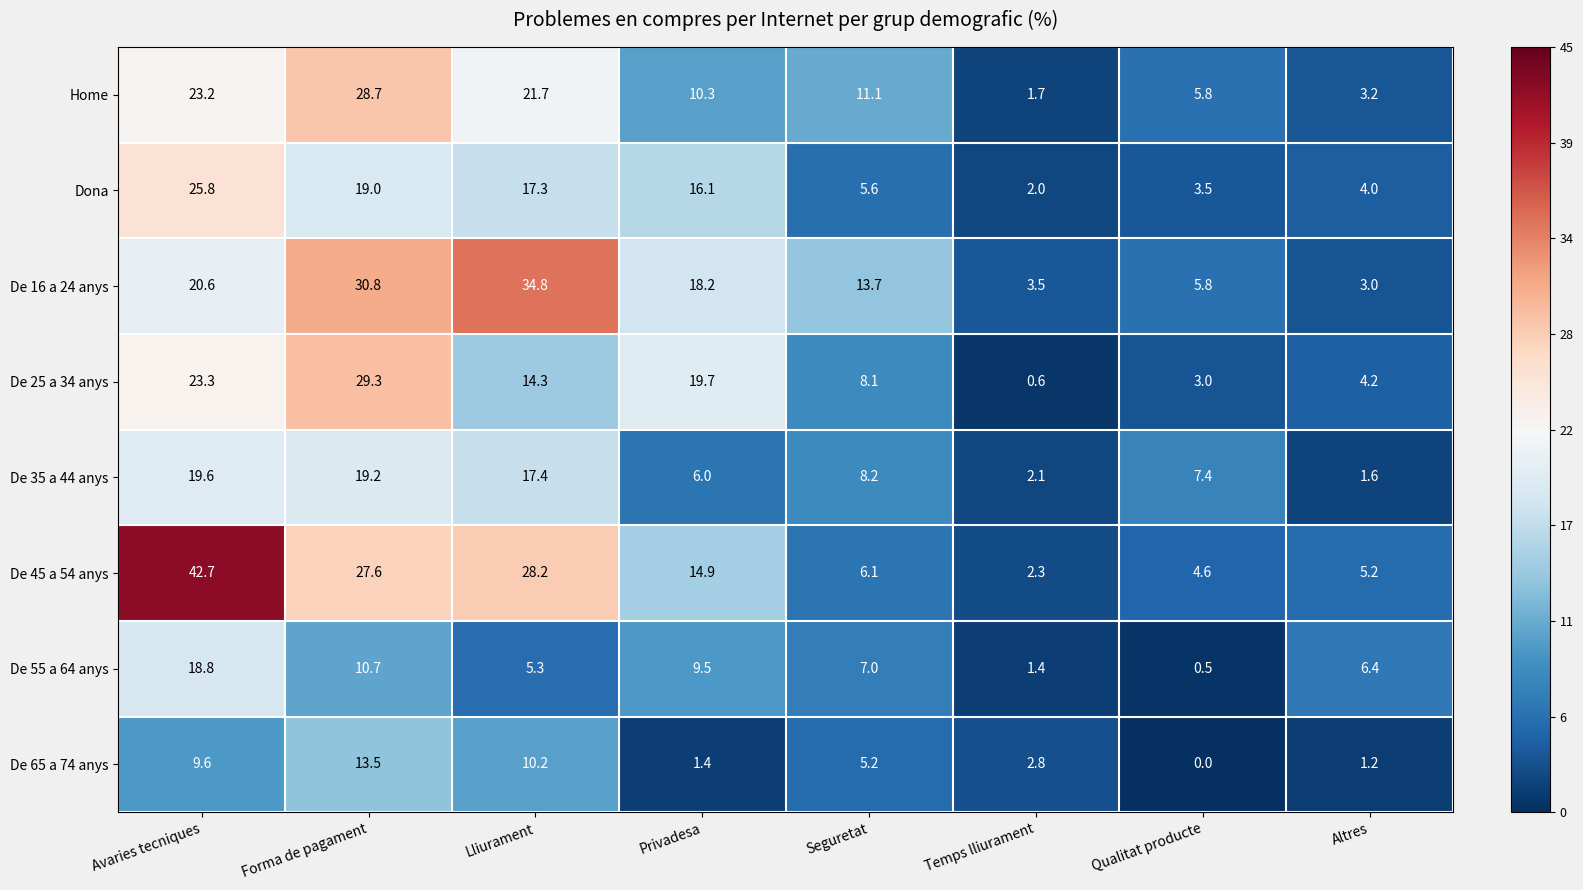

Read the De 55 a 64 anys value at Qualitat producte.

0.5